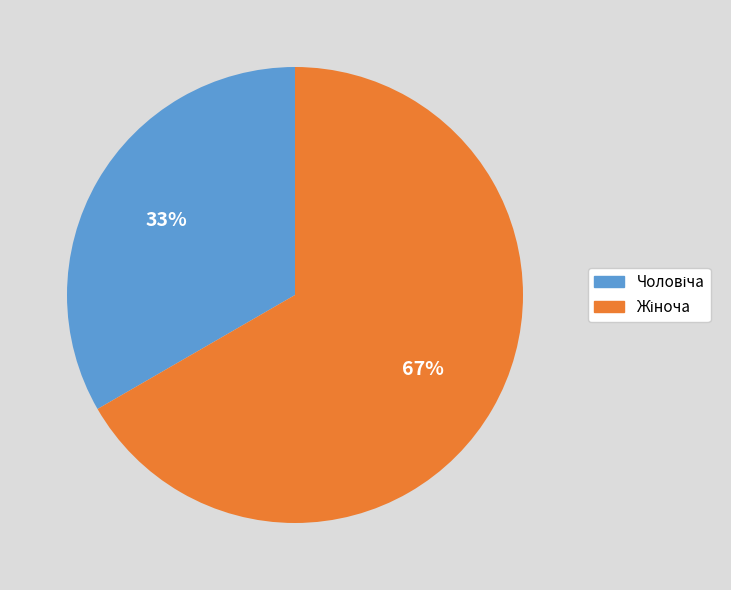

To the nearest percent, what is the average slice percentage?

50%